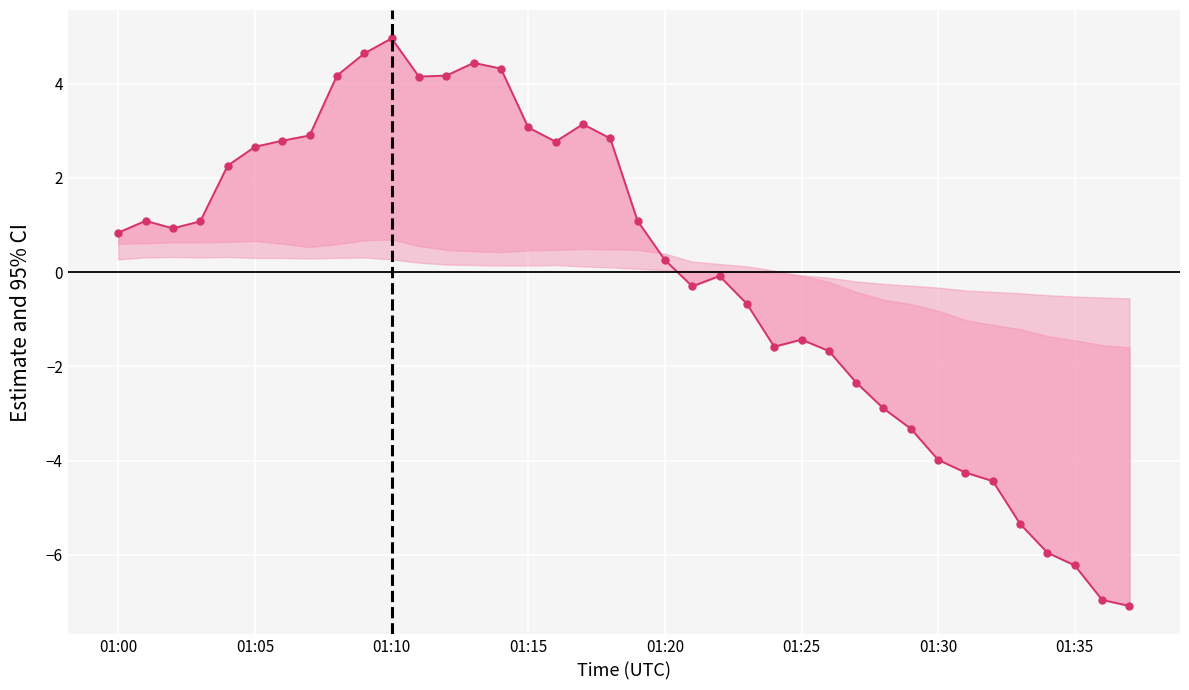

At which category does the chart reach its minimum across all series?

37